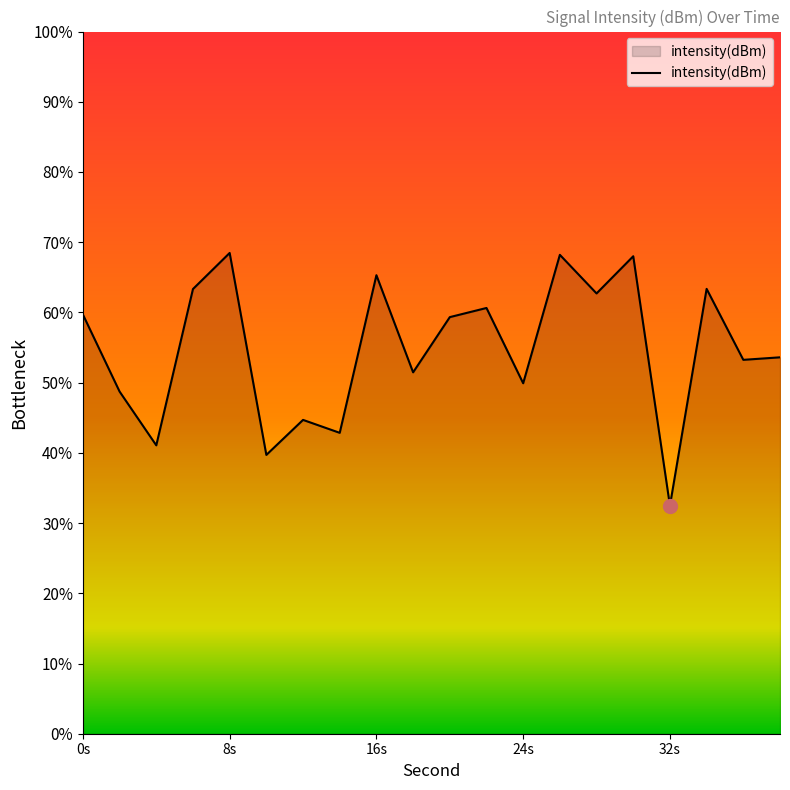

What is the minimum value shown in the chart?

32.5